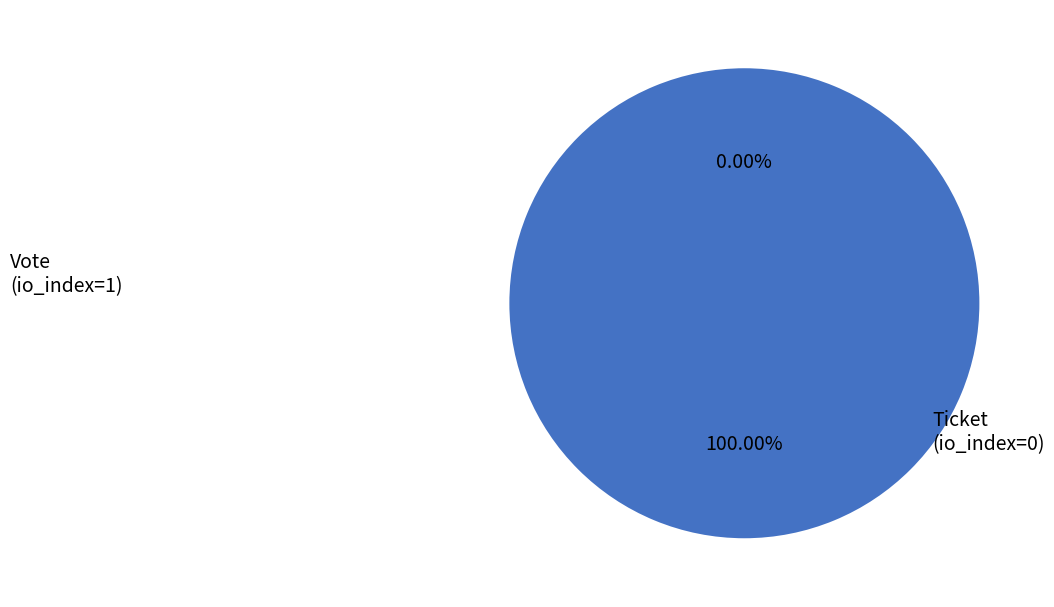

Do Ticket (io_index=0) and Vote (io_index=1) together represent more than half of the pie?

Yes